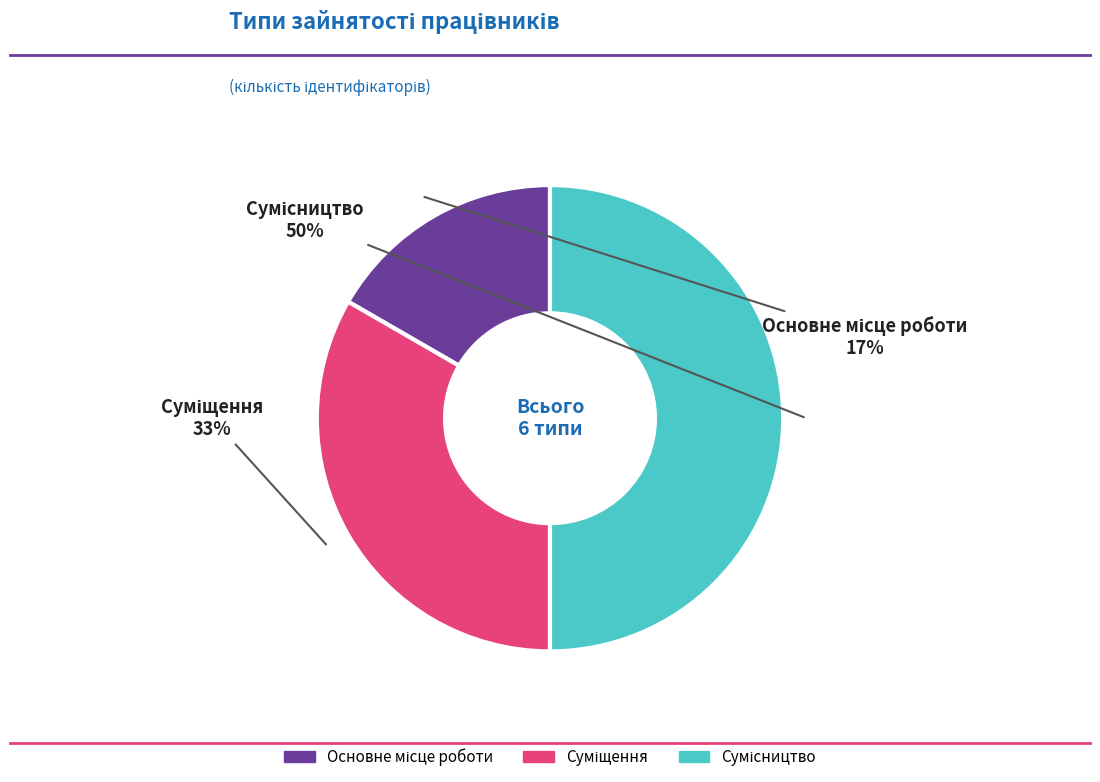

How many segments does this pie chart have?

3